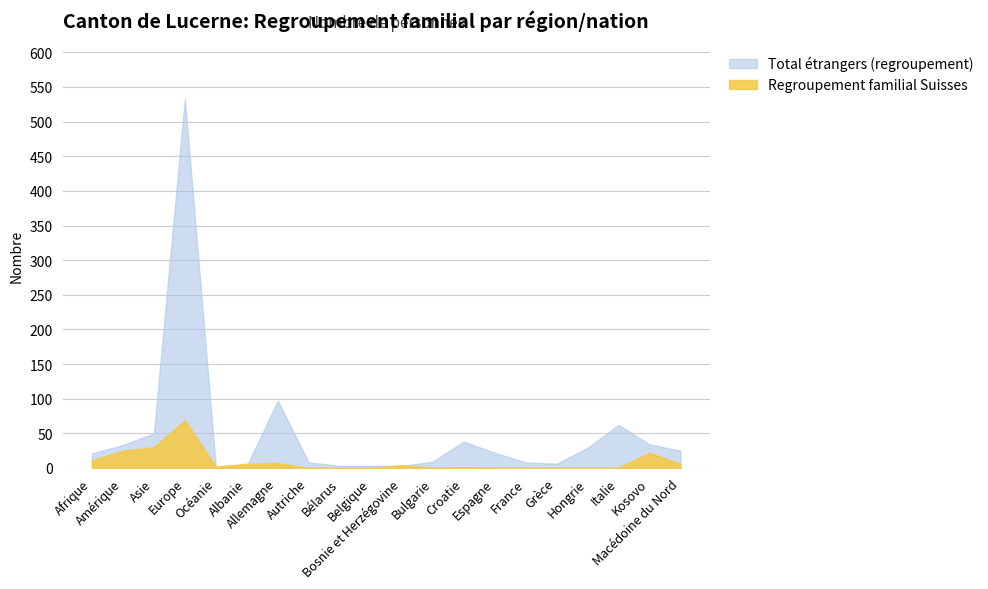

List the series in order of their peak value, lowest first.

Regroupement familial Suisses, Total étrangers (regroupement)